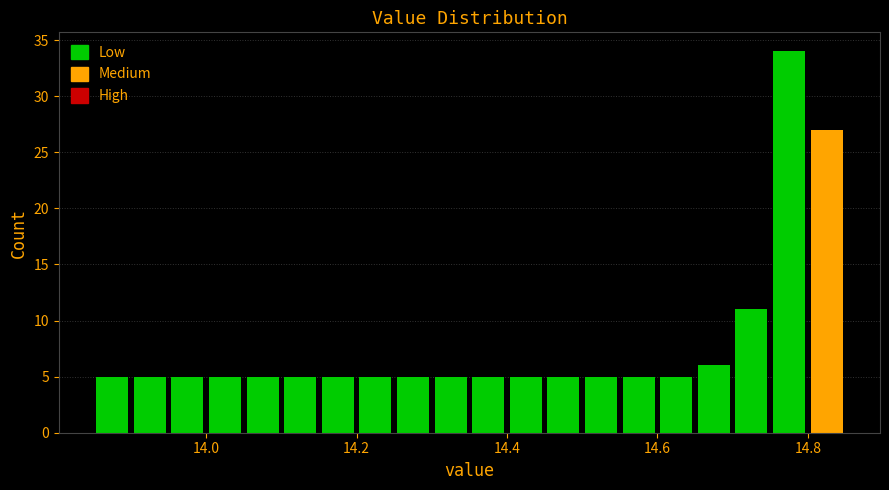

Around what value on the x-axis is the tallest bar? Give the approximate position of its centre, as read against the axis.

14.78